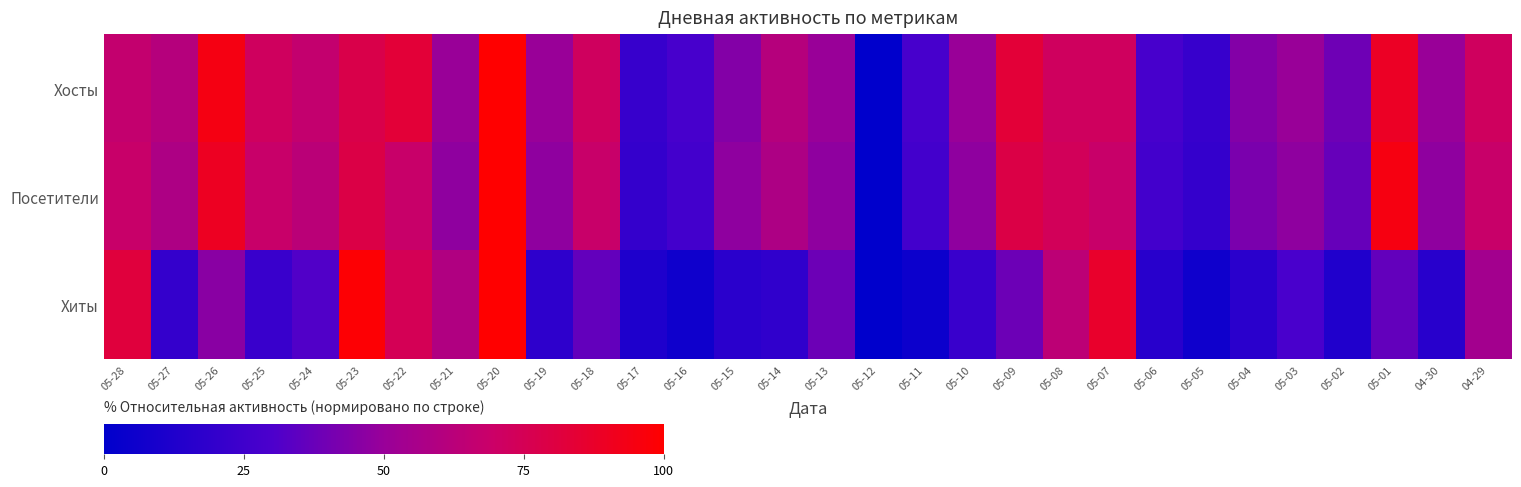

Rank the series by their maximum value, from lowest to highest.

Хосты, Посетители, Хиты